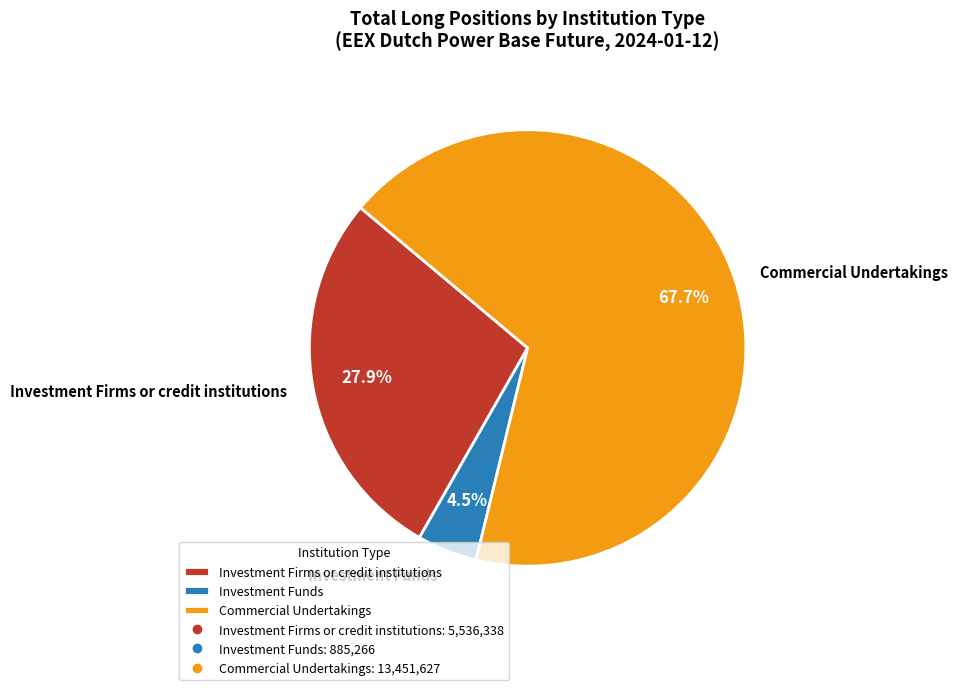

How much of the chart is everything except Investment Firms or credit institutions?

72.1%